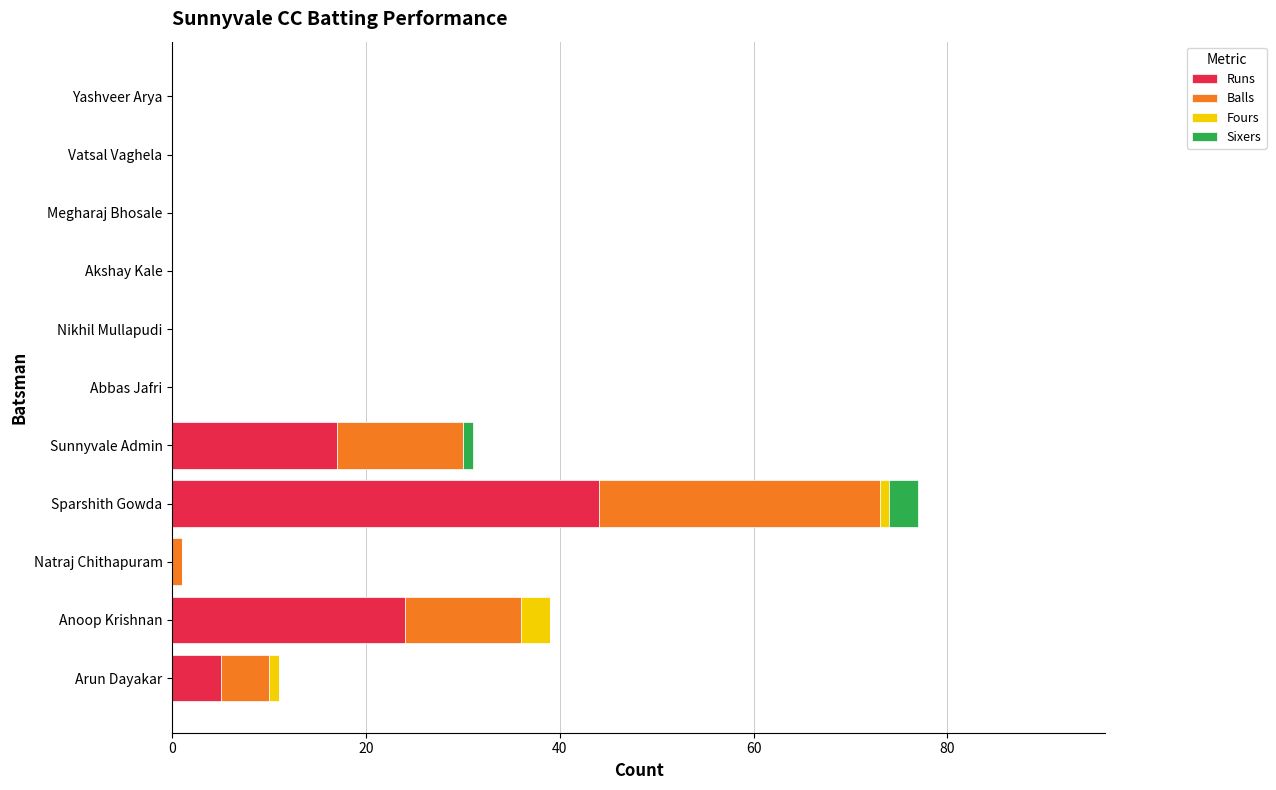

At which category is the sum across all series the highest?

Sparshith Gowda